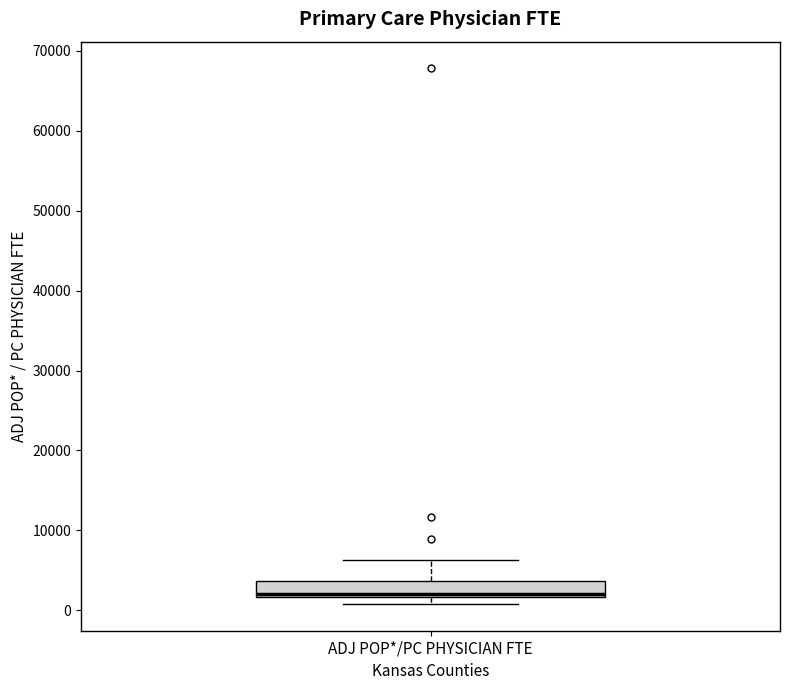

Read this box plot against the y-axis: the position of the median line, the range covered by the box, and the ends of both whiskers. The values are not printed on the chart, so give them approximately, as read against the axis.

median 2000 (just above the box's lower edge), box 2000 to 4000, whiskers 1000 to 6000